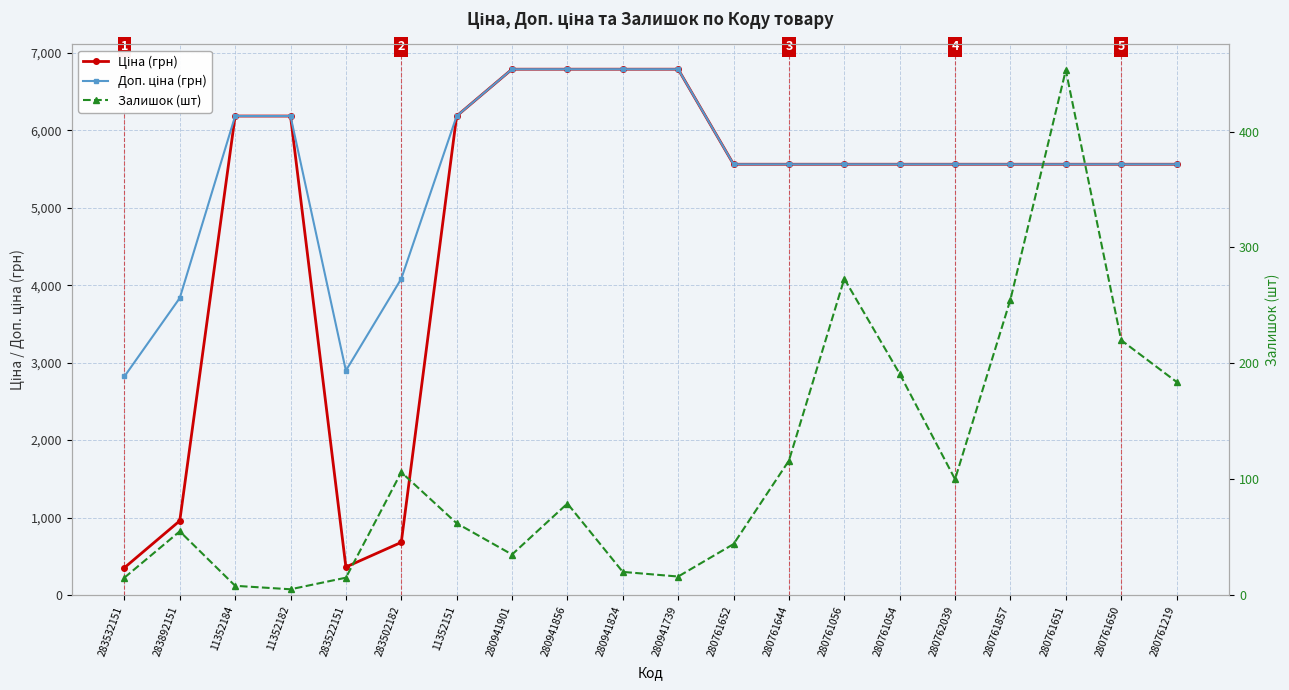

What is the difference between the maximum and minimum values in the Доп. ціна (грн) series?

3965.9